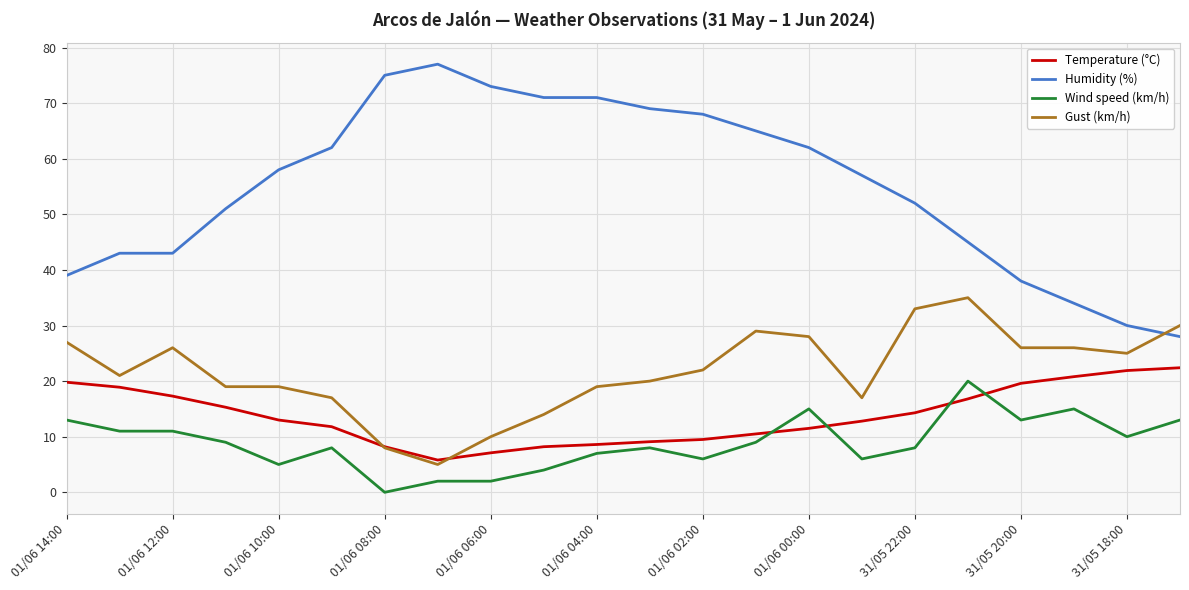

What is the greatest value displayed?

77.0